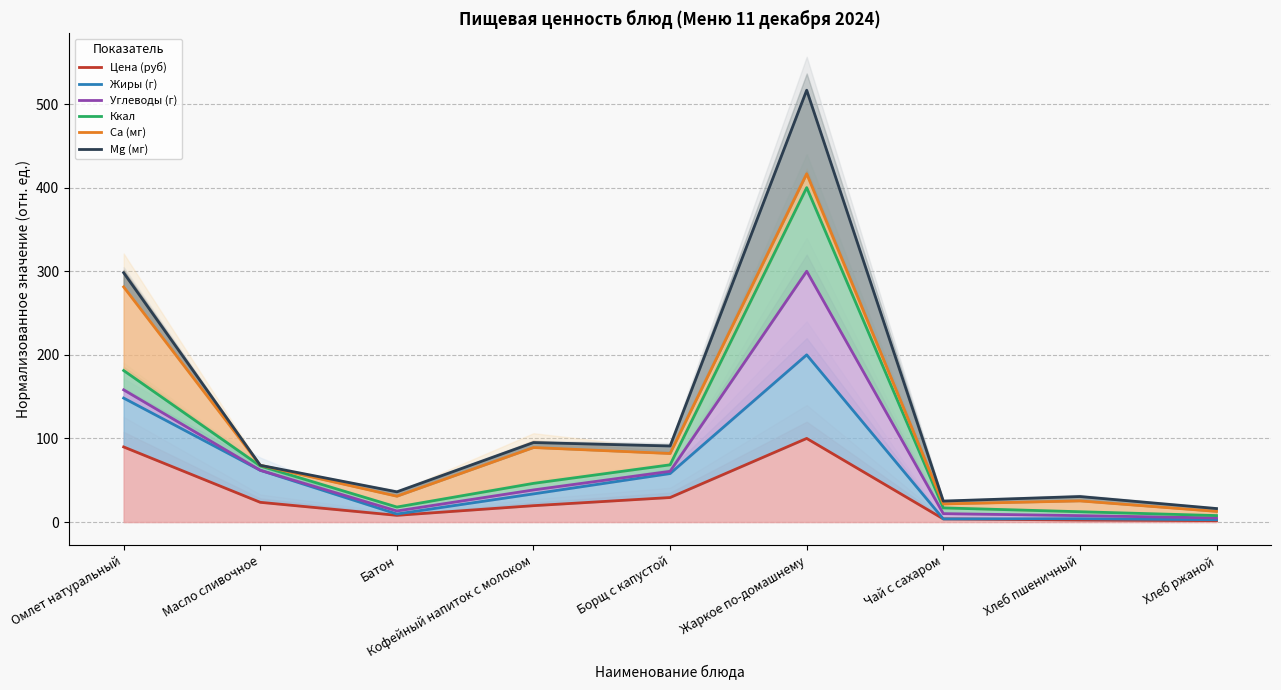

What is the total value across all series at Жаркое по-домашнему?

1933.1